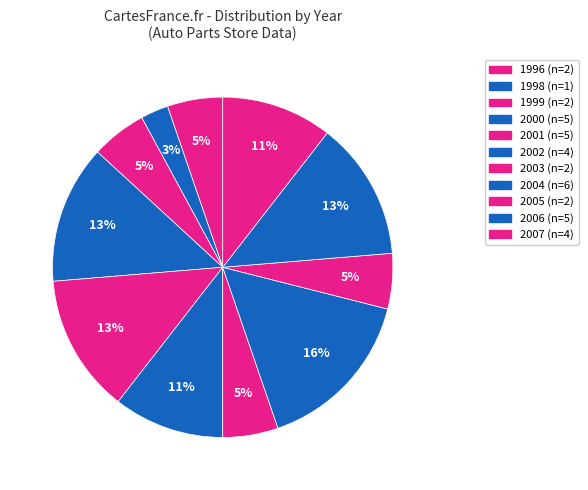

How many segments does this pie chart have?

11